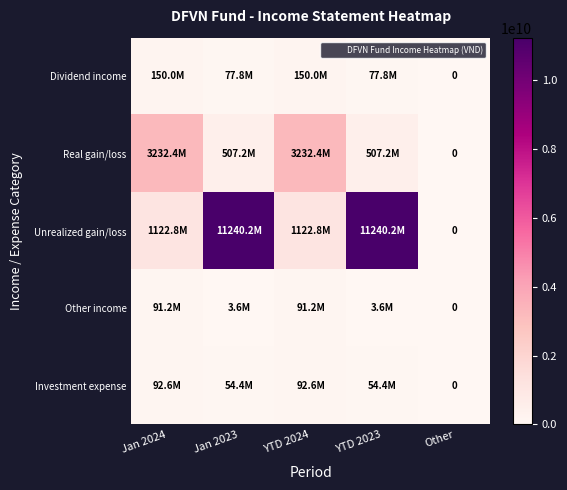

Rank the series by their maximum value, from highest to lowest.

Unrealized gain/loss, Real gain/loss, Dividend income, Investment expense, Other income